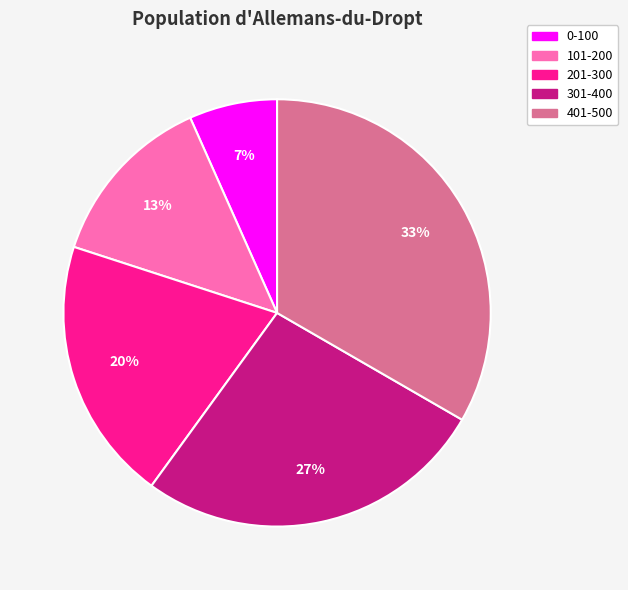

To the nearest percent, what percentage of the pie is 0-100?

7%